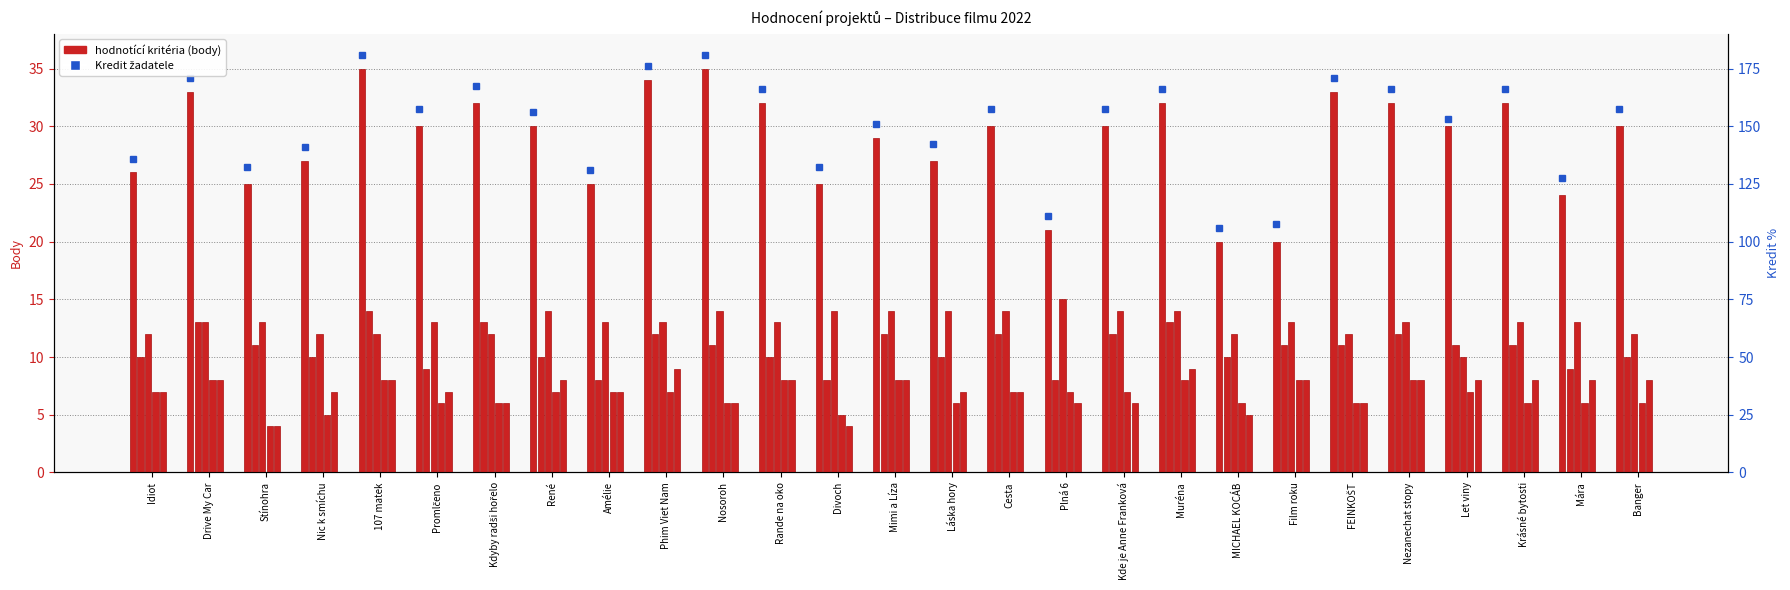

Rank the categories by value from lowest to highest.

MICHAEL KOCÁB, Film roku, Plná 6, Mára, Stínohra, Amélie, Divoch, Idiot, Nic k smíchu, Láska hory, Mimi a Líza, Promlčeno, René, Cesta, Kde je Anne Franková, Let viny, Banger, Kdyby radši hořelo, Rande na oko, Muréna, Nezanechat stopy, Krásné bytosti, Drive My Car, FEINKOŠT, Phim Viet Nam, 107 matek, Nosoroh